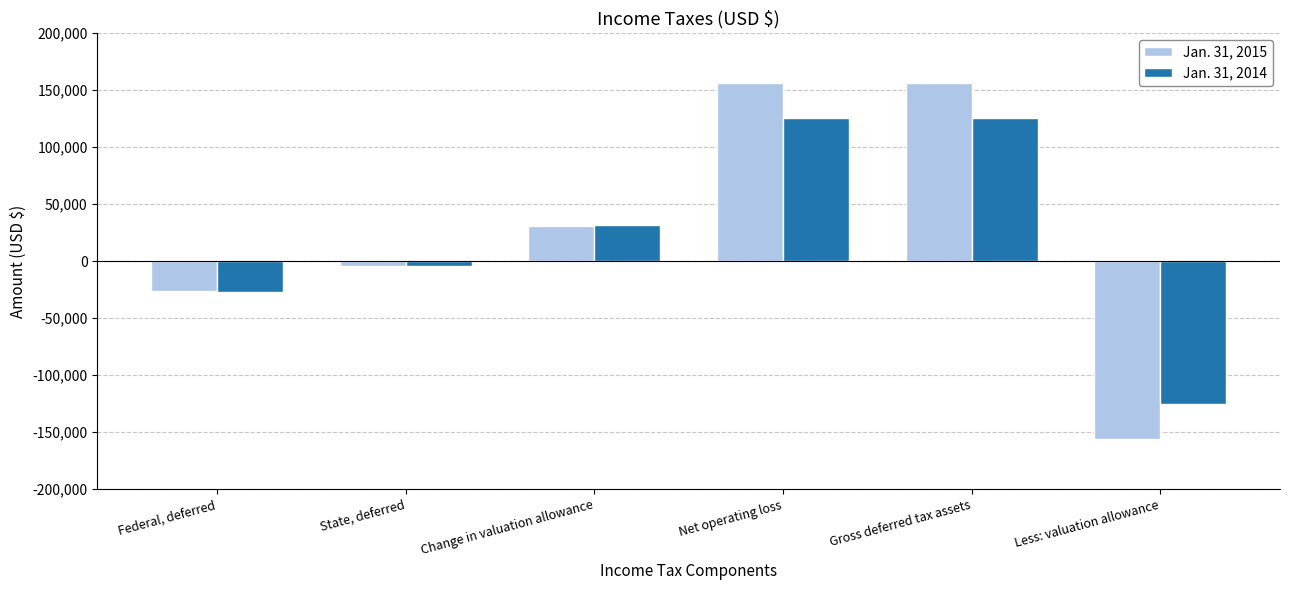

What are all the series names shown in the legend?

Jan. 31, 2015, Jan. 31, 2014